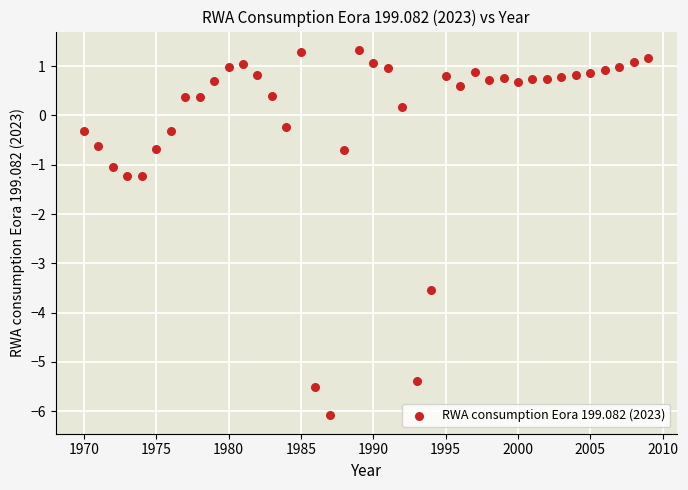

What is the range of X values (max minus min)?

39.0